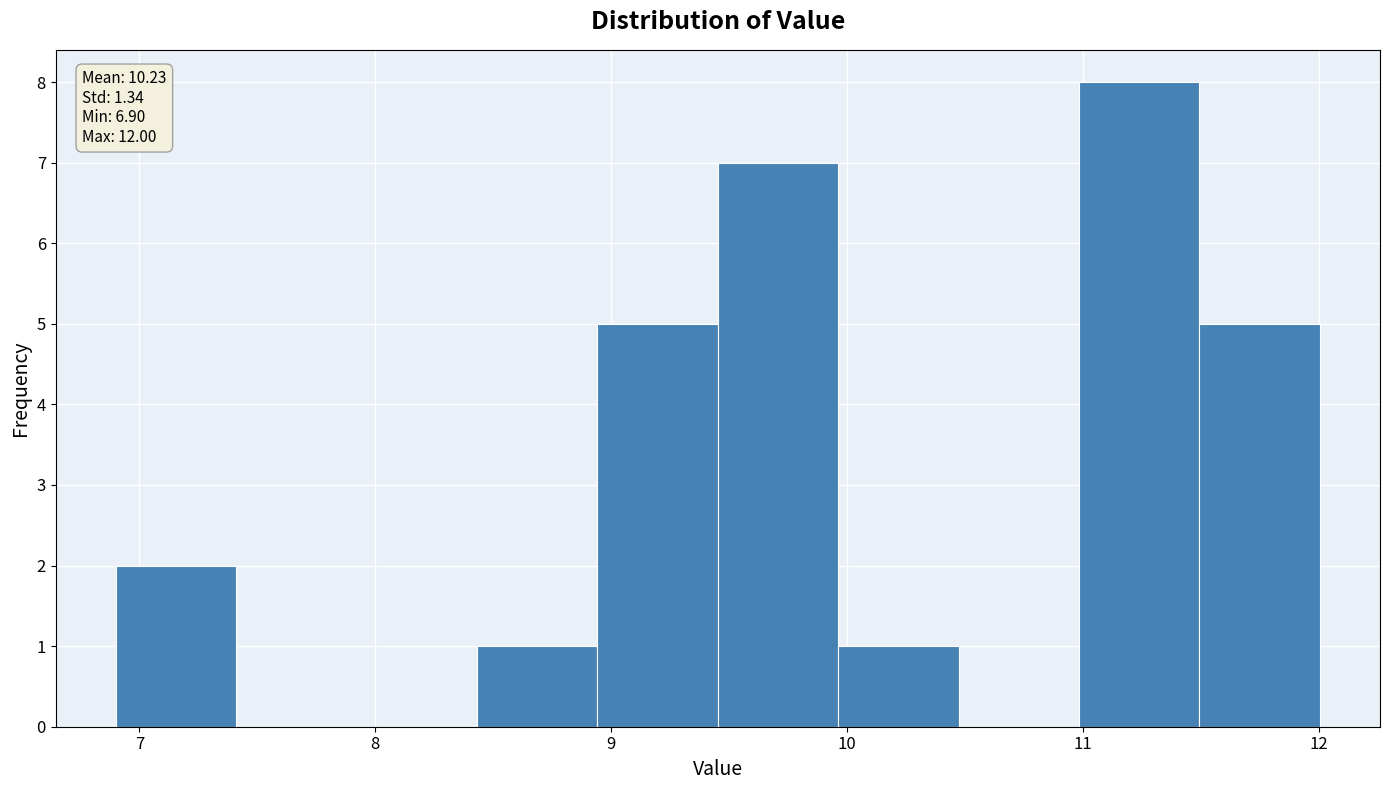

Which range on the x-axis has the tallest bar?

11.0 to 11.5